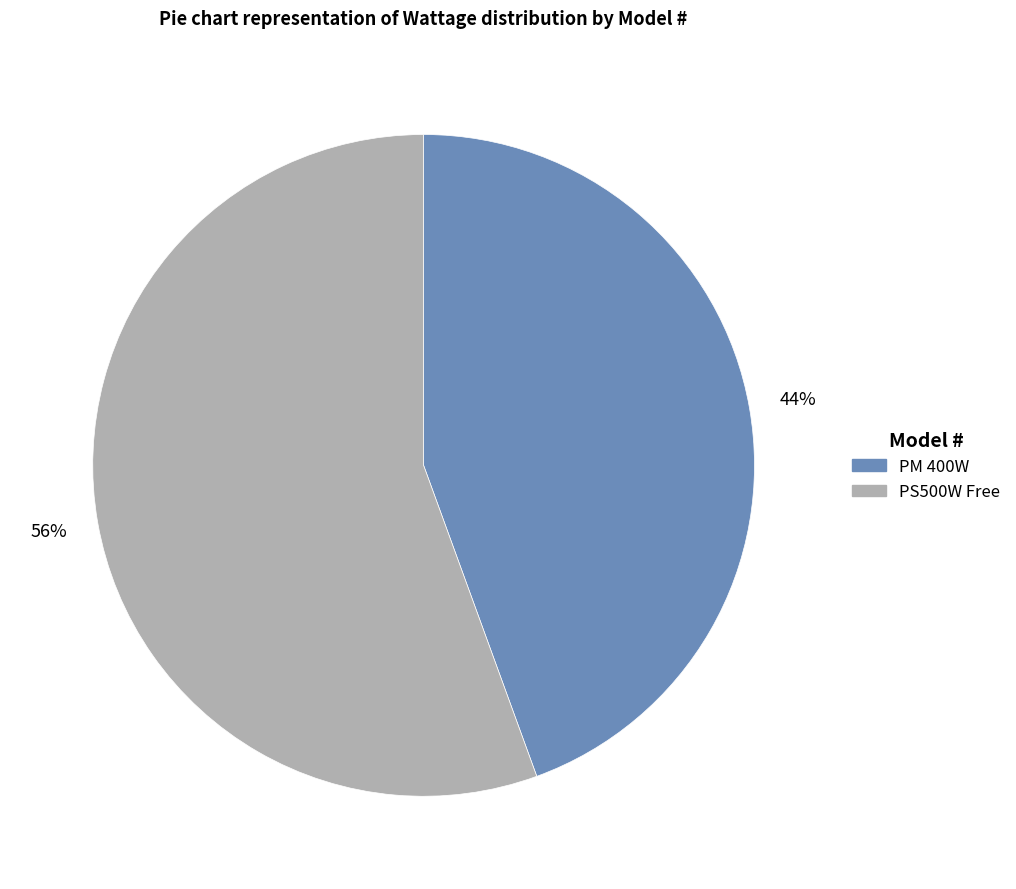

To the nearest percent, what is the combined percentage of PS500W Free and PM 400W?

100%